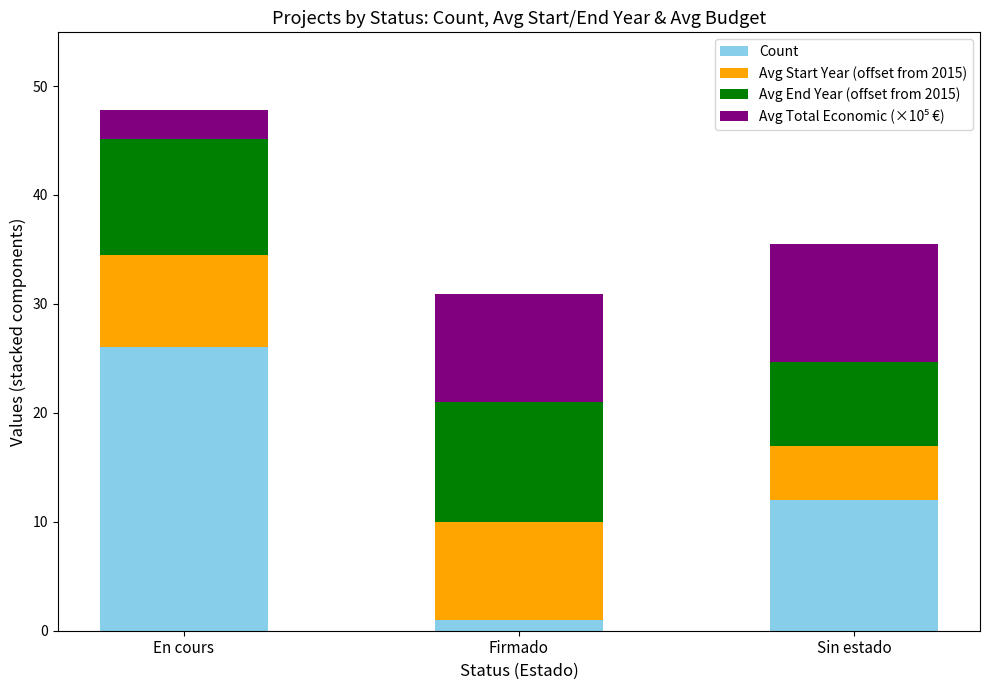

How many categories are shown in the chart?

3